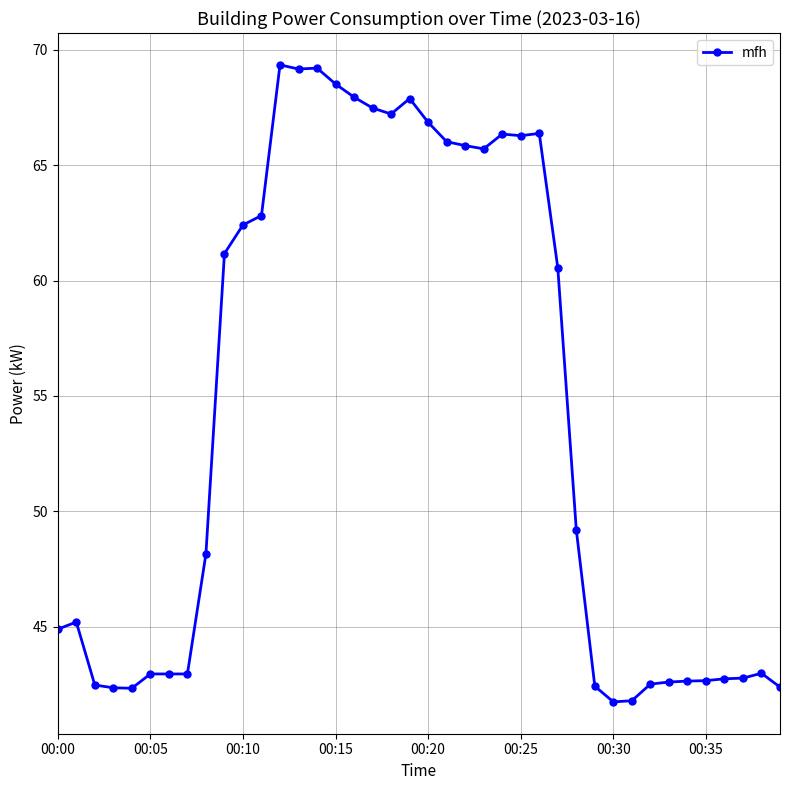

True or false: there are more than 1 points higher than both neighbors.

True